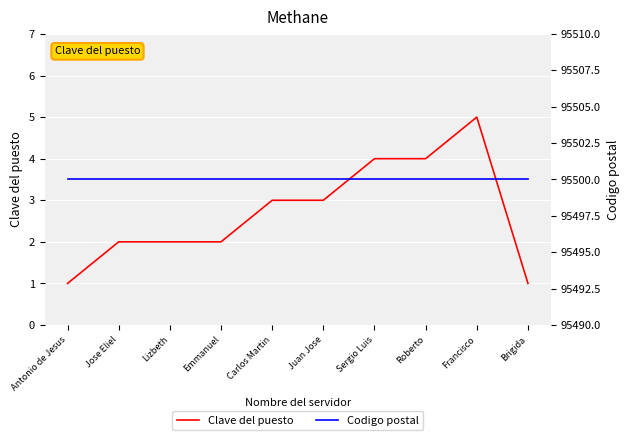

At which label does Clave del puesto reach its minimum?

Antonio de Jesus